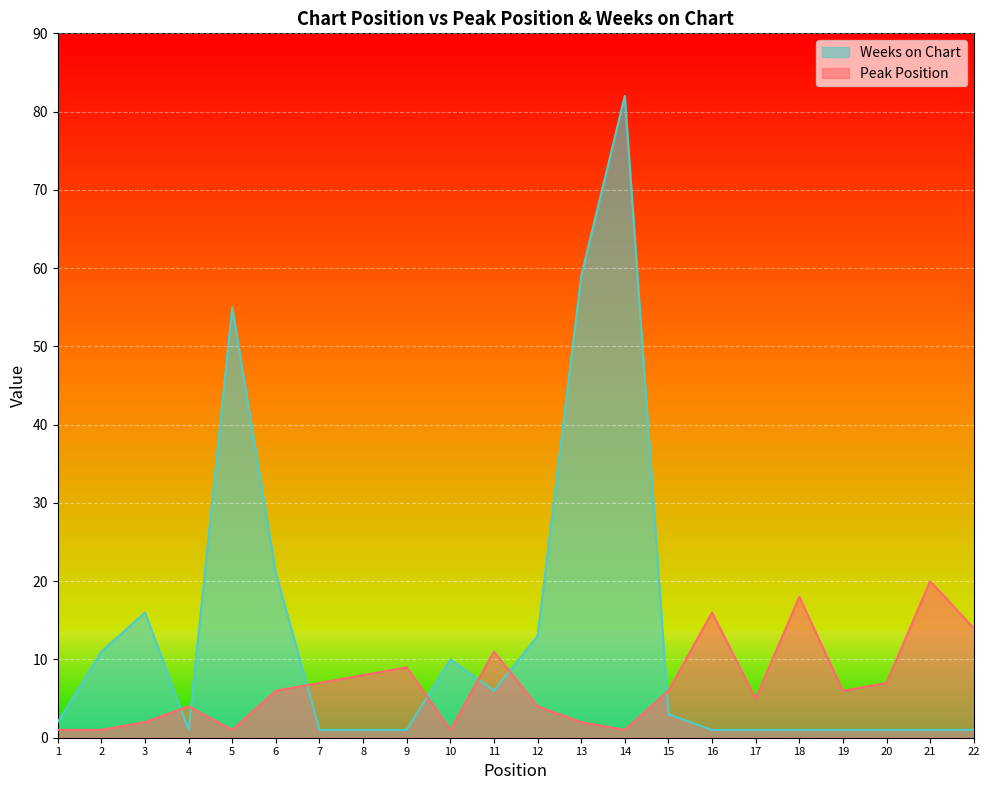

Which has a higher value, 3 or 10?

3